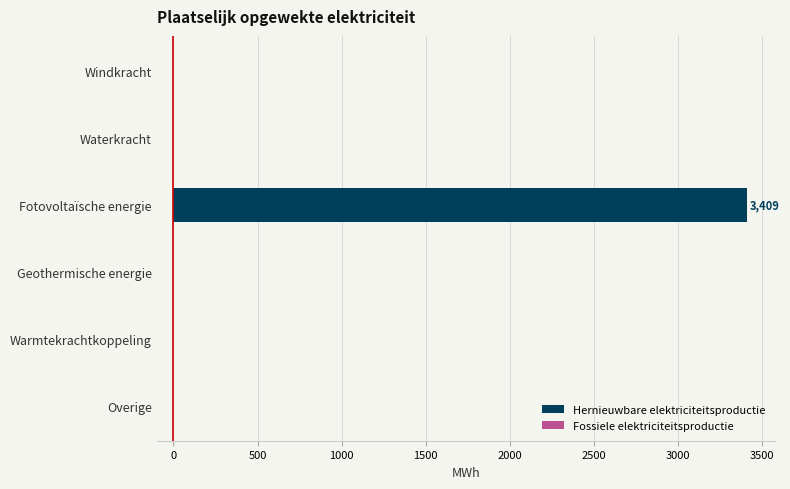

Reading top to bottom, transcribe all the data shown in this chart.

Windkracht=0.0	Waterkracht=0.0	Fotovoltaïsche energie=3409.3	Geothermische energie=0.0	Warmtekrachtkoppeling=0.0	Overige=0.0